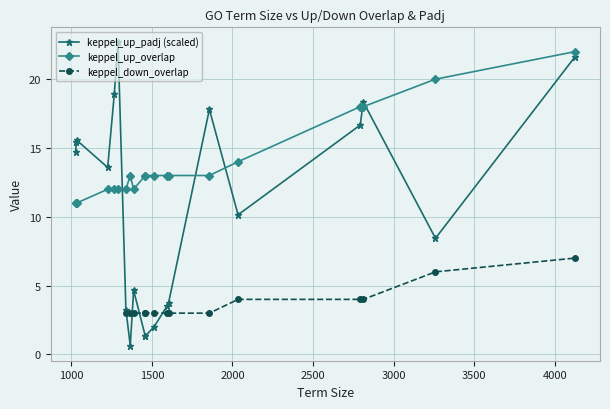

True or false: keppel_up_padj (scaled) has more than 1 points higher than both neighbors.

True